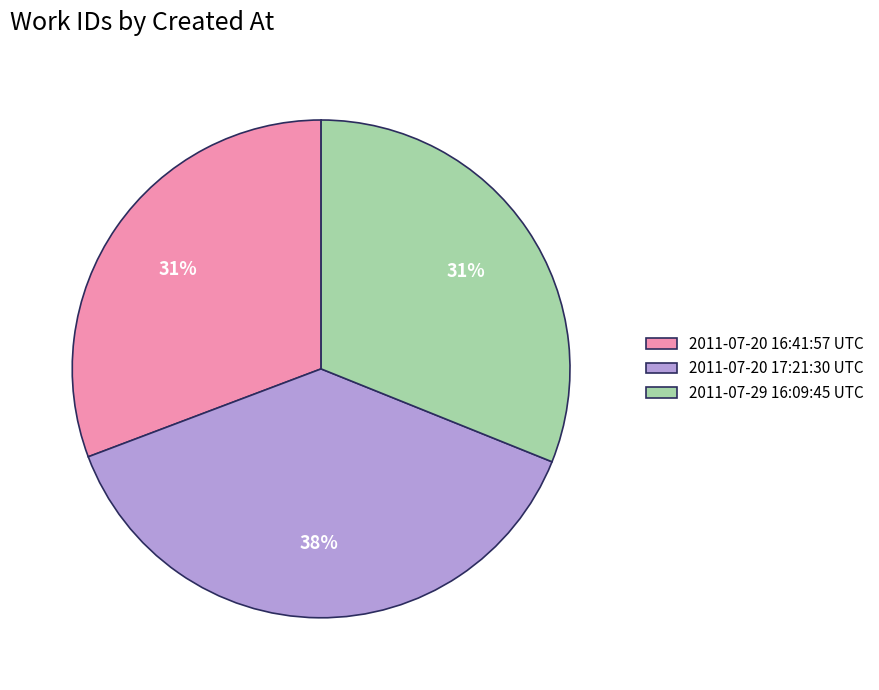

What percentage is the 2011-07-20 16:41:57 UTC slice, to the nearest percent?

31%